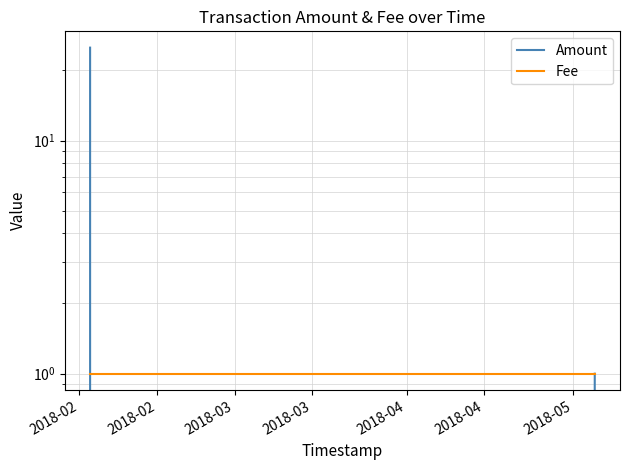

What are all the series names shown in the legend?

Amount, Fee